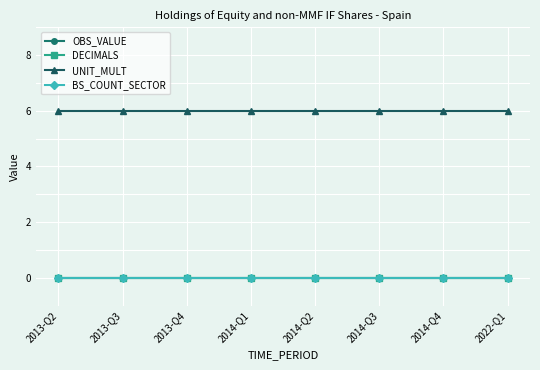

Read the UNIT_MULT value at 2014-Q2.

6